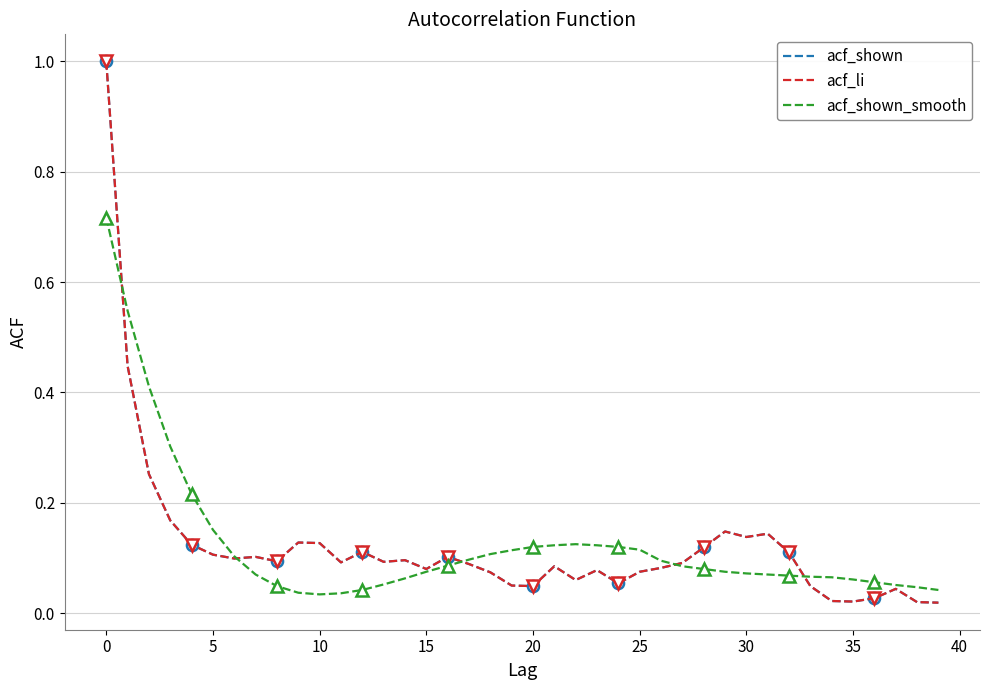

Between 31 and 40, which is larger?

31